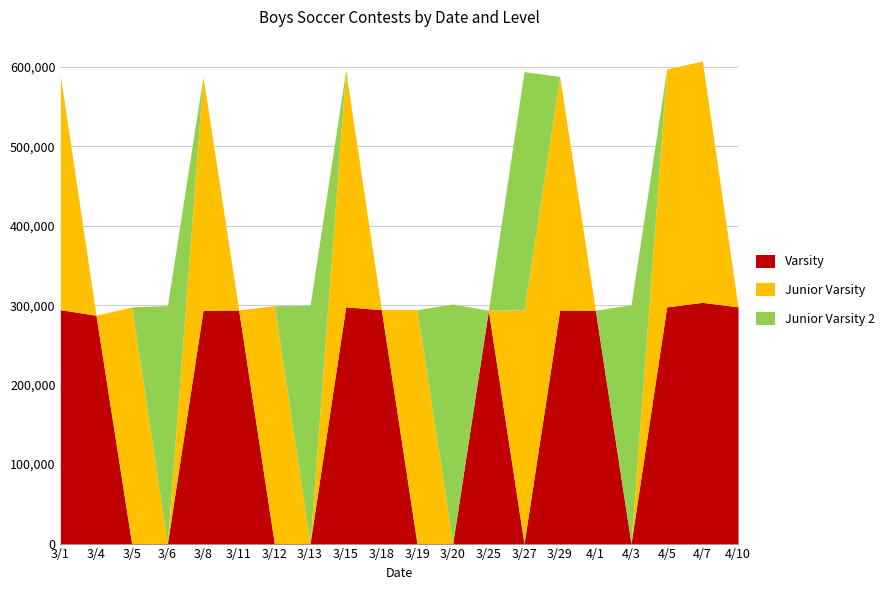

Does the chart have visible grid lines?

Yes